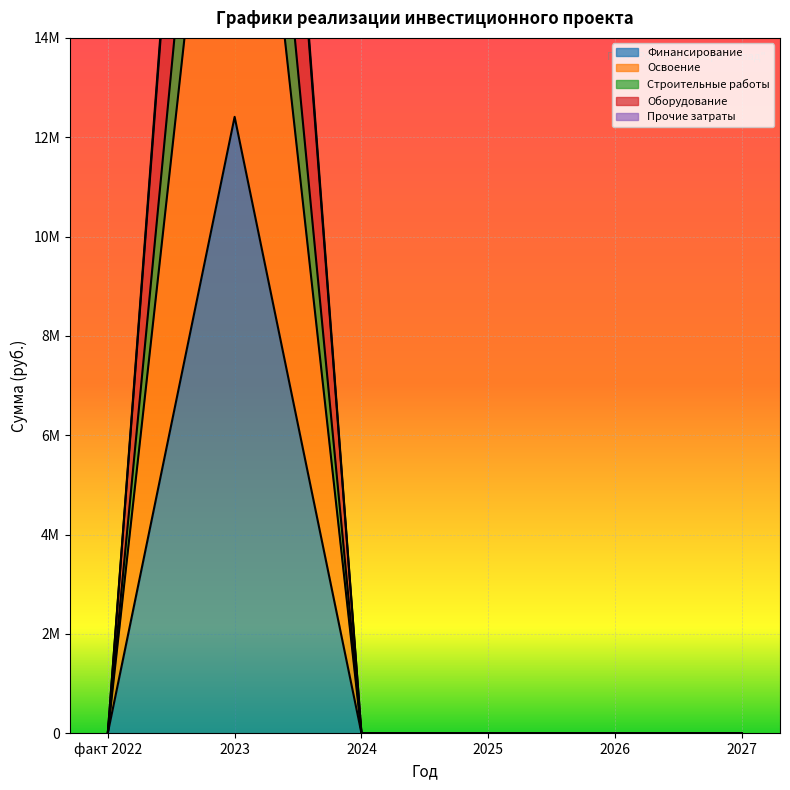

What is the value of the Освоение point at the 2nd from the left?

23150669